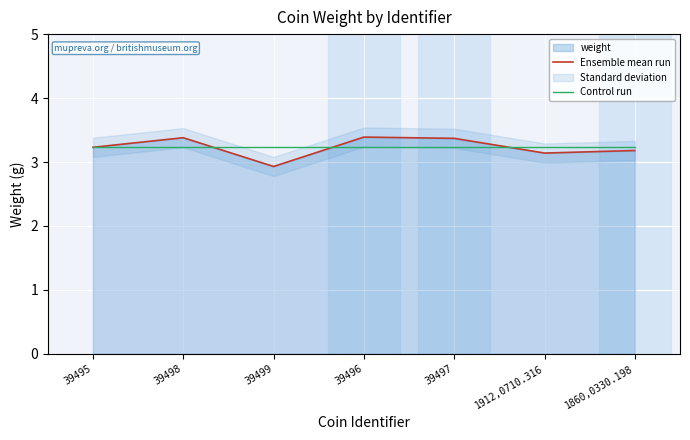

List the series in order of their peak value, lowest first.

Control run, Ensemble mean run